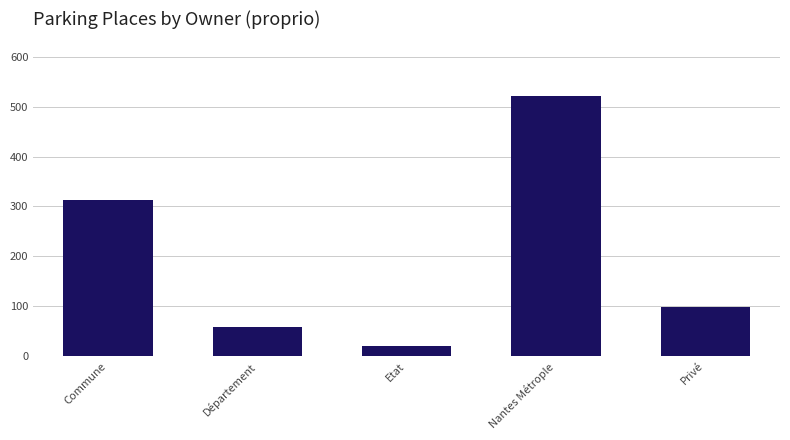

What is the average value?

202